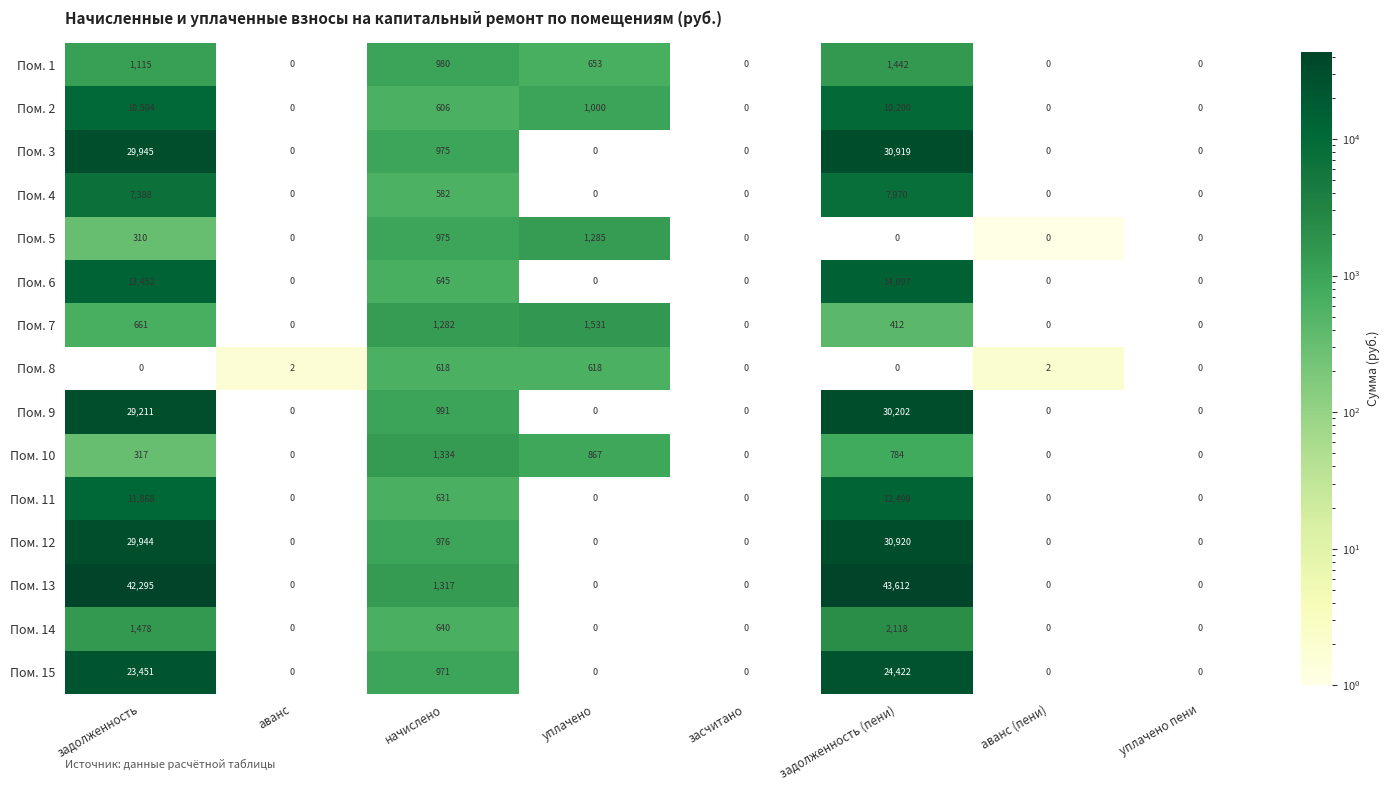

How many categories are shown in the chart?

8